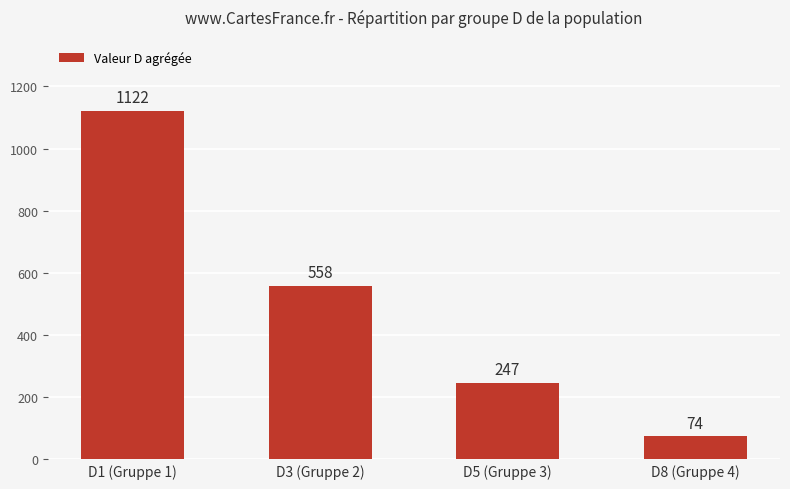

Which label corresponds to the smallest value in the chart?

D8 (Gruppe 4)